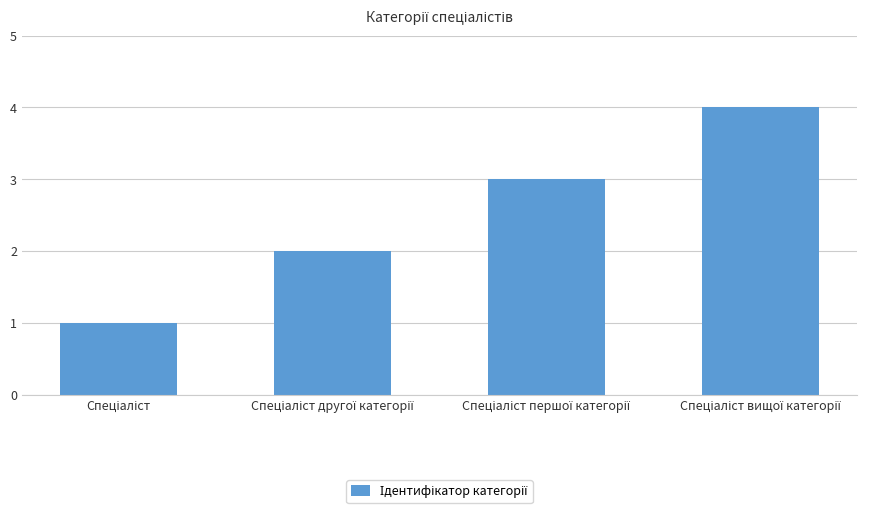

What is the difference between the second highest and minimum values?

2